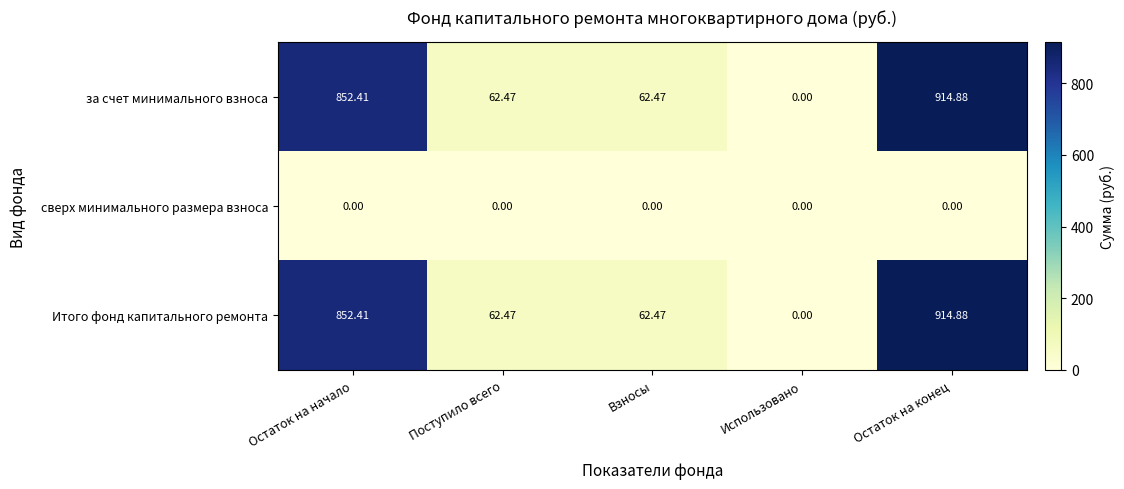

At which category is the sum across all series the highest?

Остаток на конец